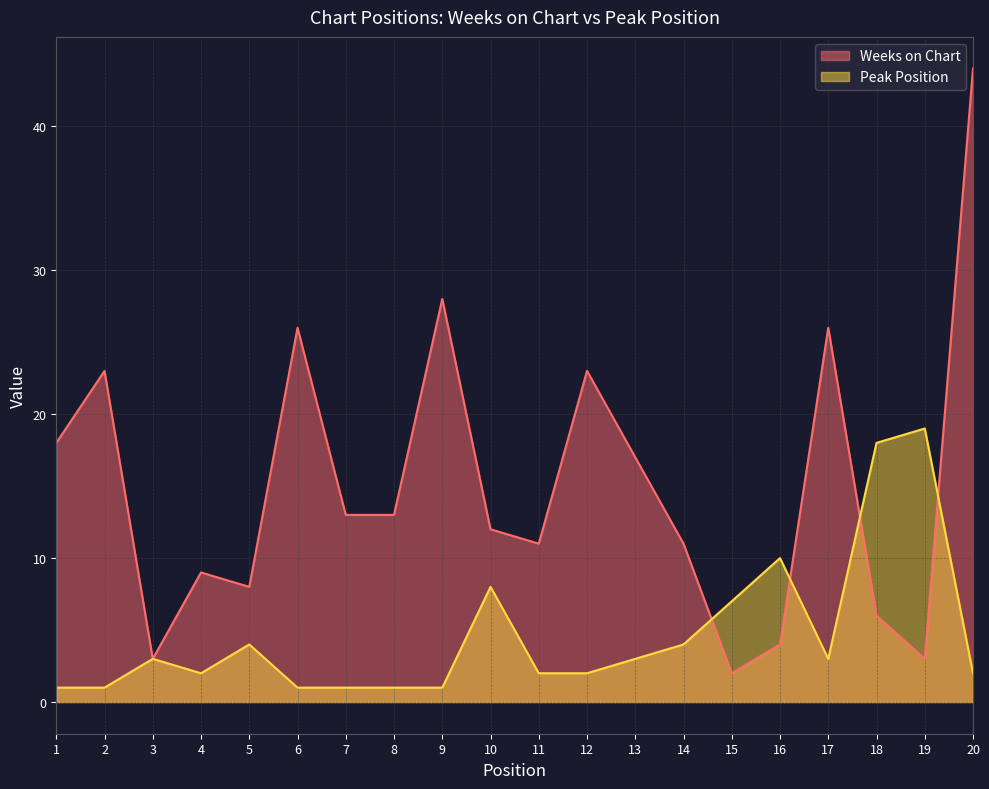

What is the sum of all Weeks on Chart values?

300